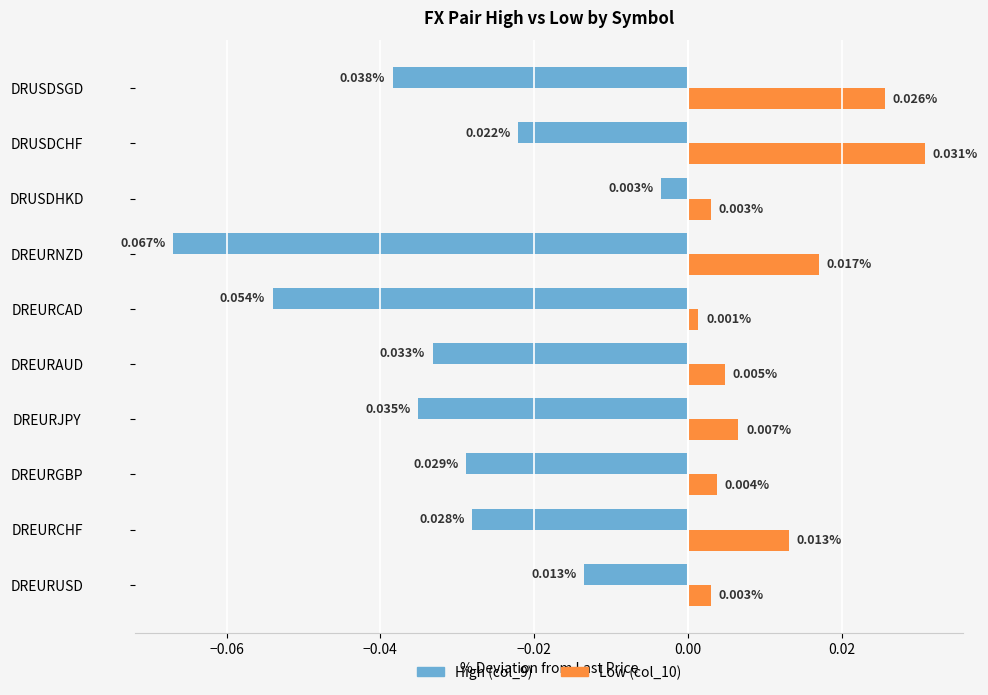

List the series in order of their peak value, lowest first.

High (col_9), Low (col_10)